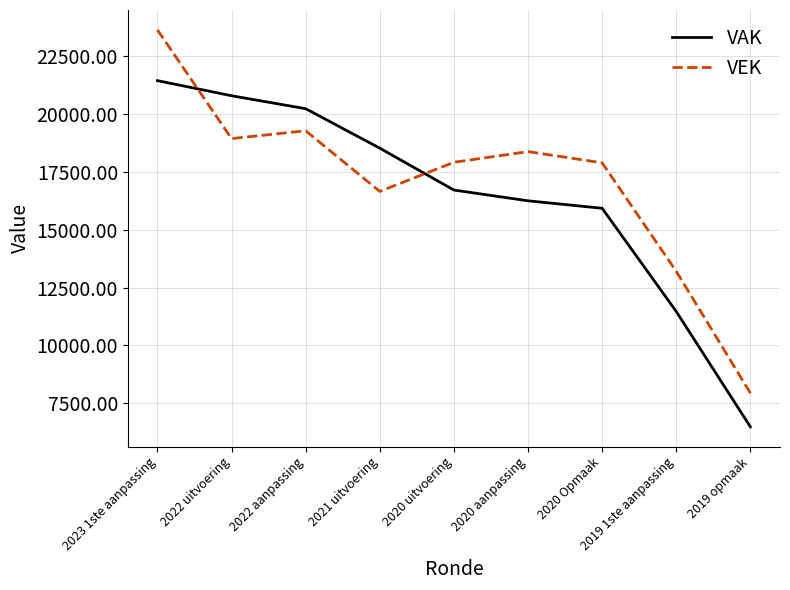

Is it true that VAK equals 20778 at 2022 uitvoering?

True